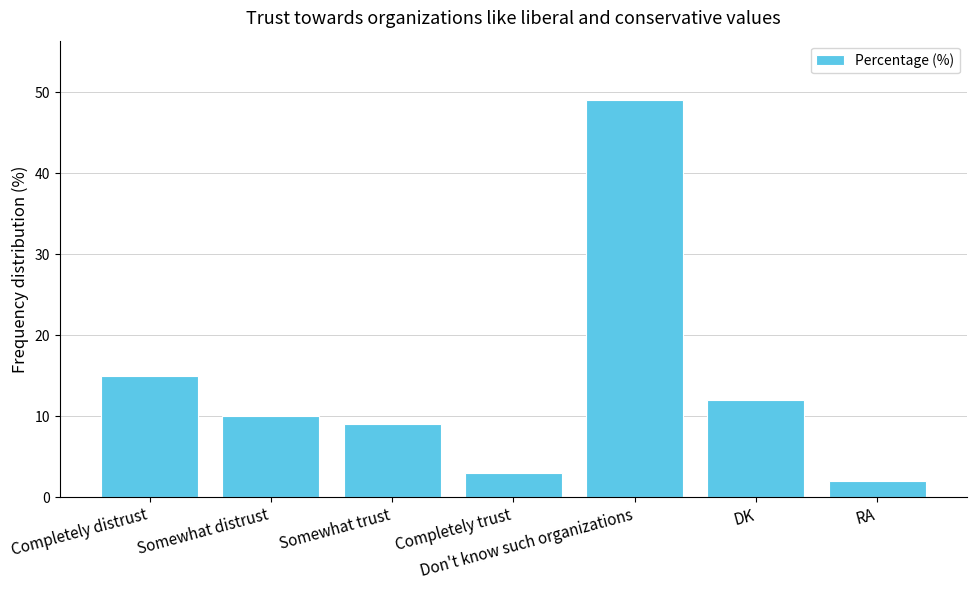

Between DK and RA, which is larger?

DK